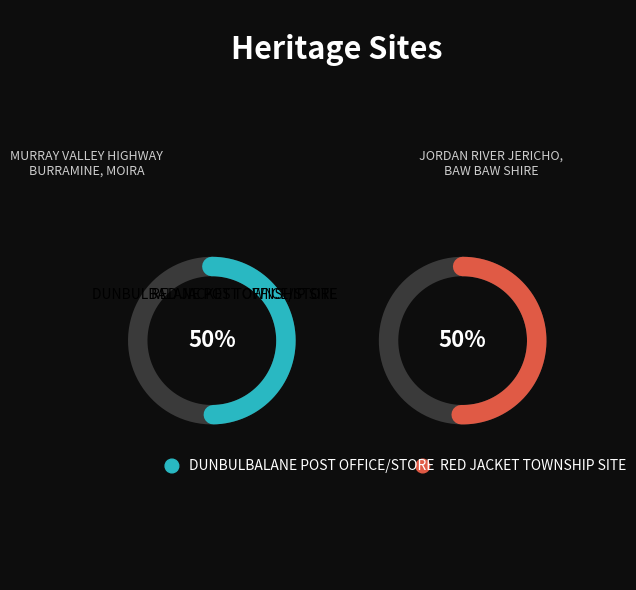

Which category has the biggest portion of the pie?

RED JACKET TOWNSHIP SITE